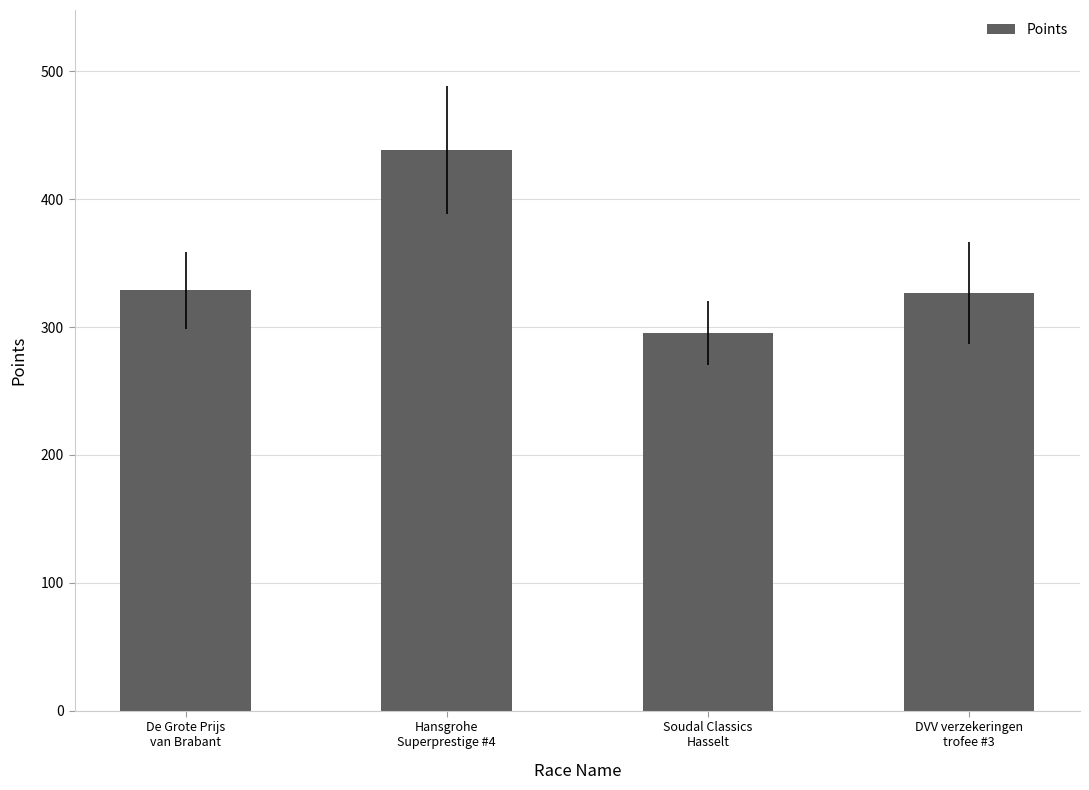

Are the bars grouped side by side (vs. stacked)?

No